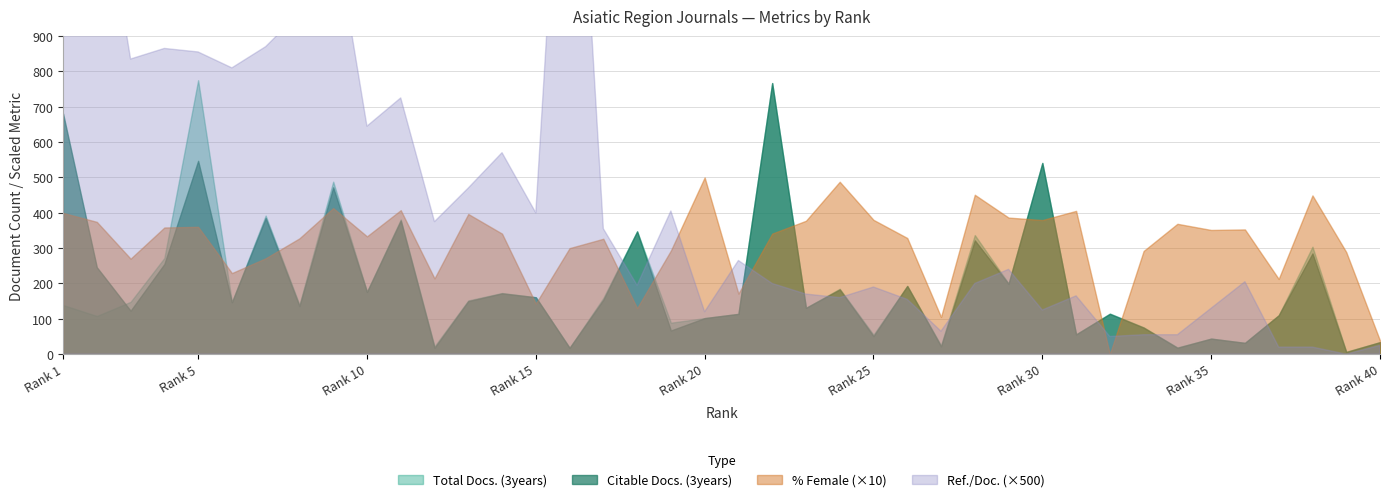

True or false: Ref. / Doc. has more than 0 interior local peaks.

True